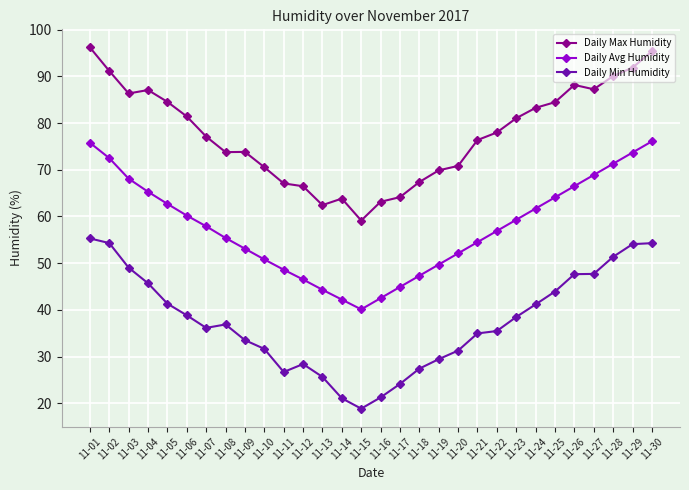

What is the value of the Daily Min Humidity point at the 9th from the left?

33.5